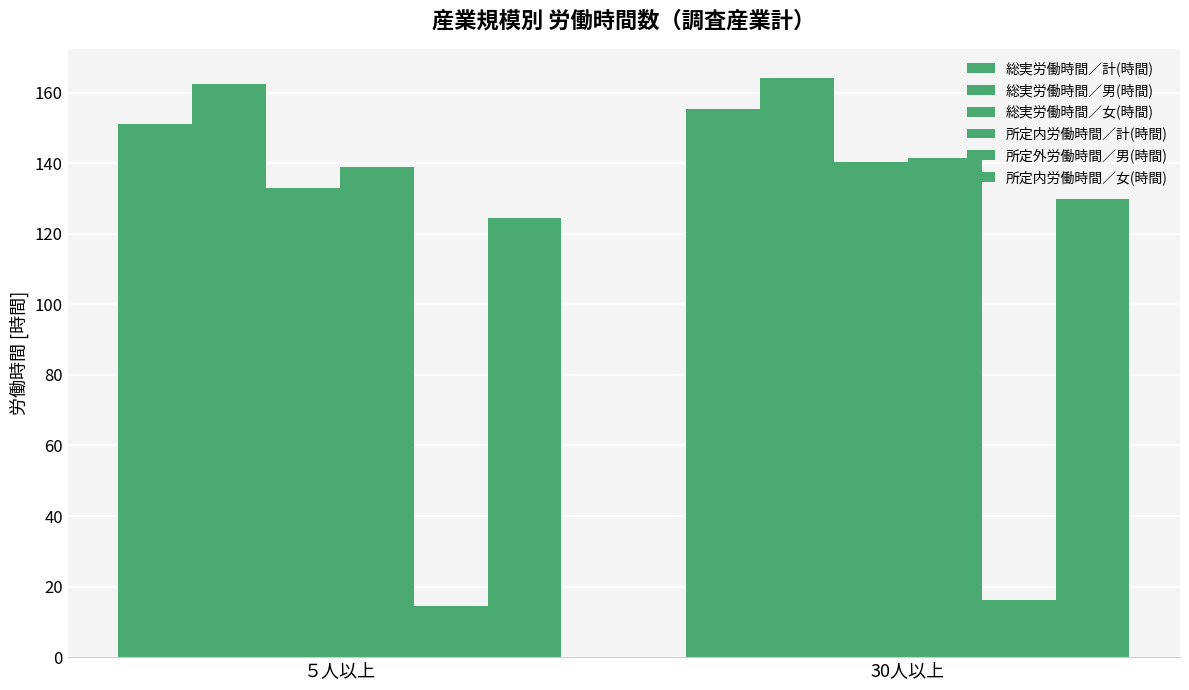

Which series has the largest total across all categories?

総実労働時間／男(時間)